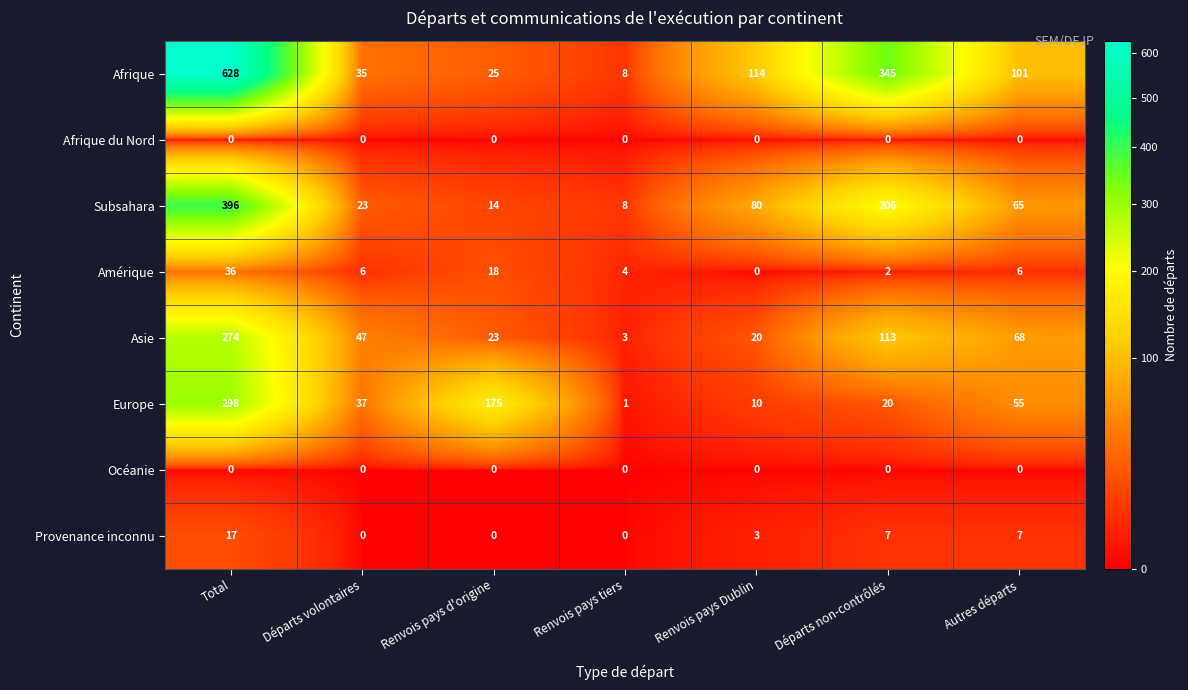

What is the total value across all series at Autres départs?

302